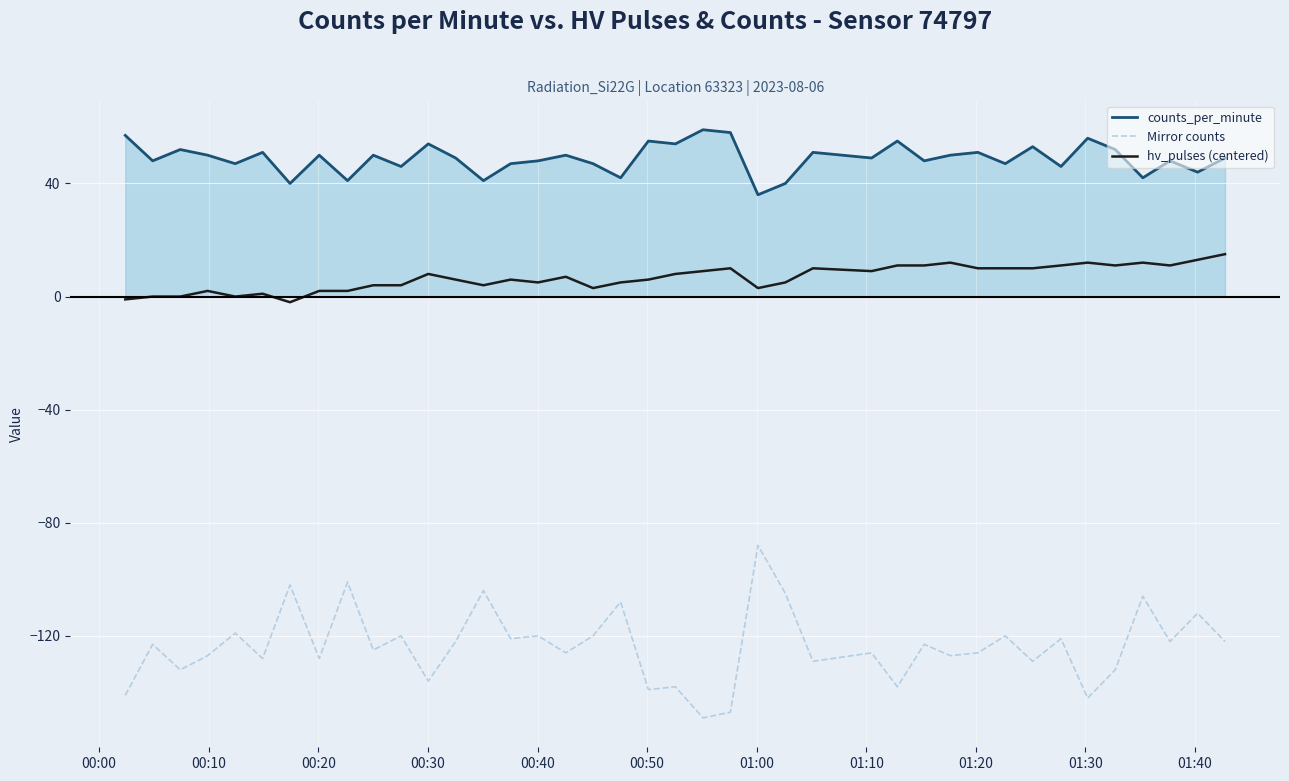

How many lines are shown in the chart?

3